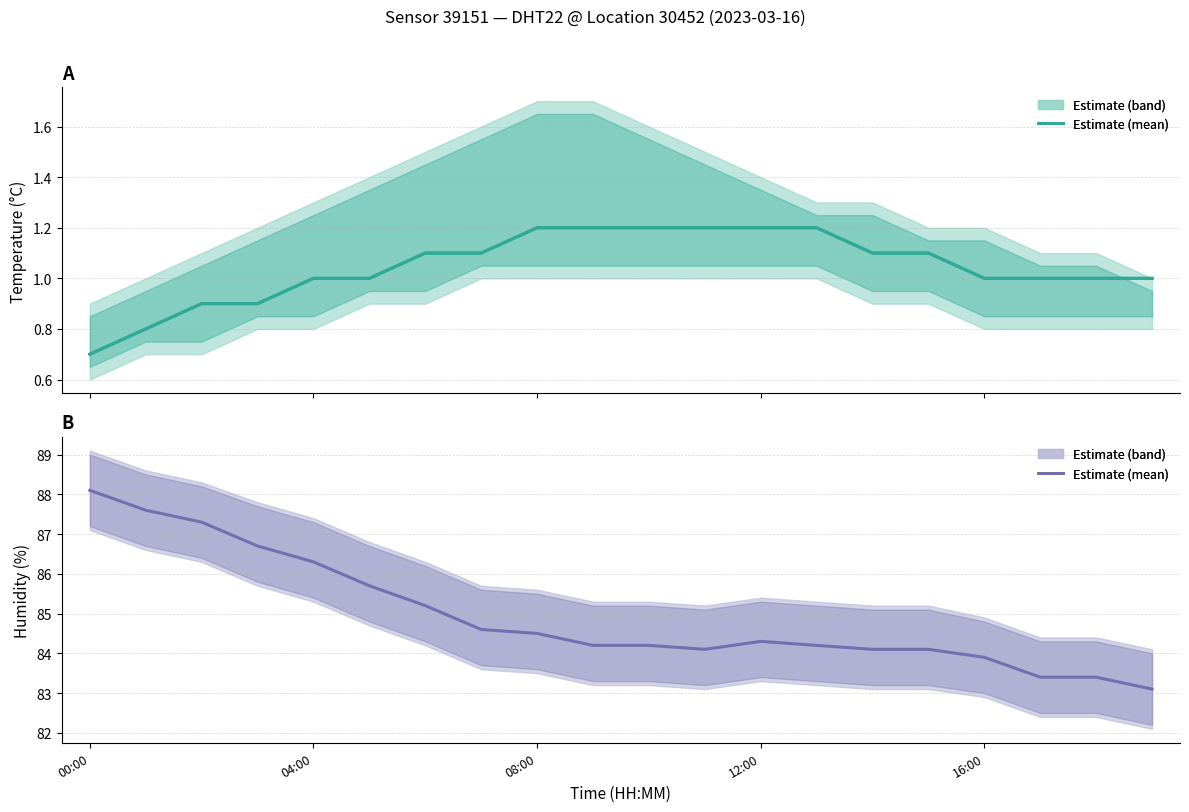

What is the value of the temperature point at the 4th from the left?

0.9